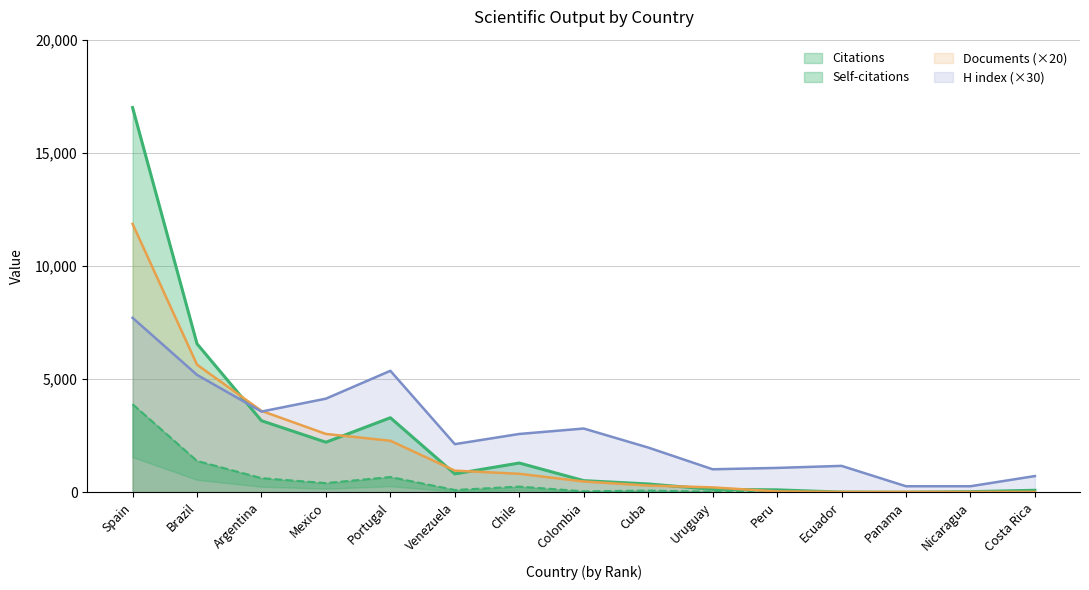

What is the sum of all Self-citations values?

7509